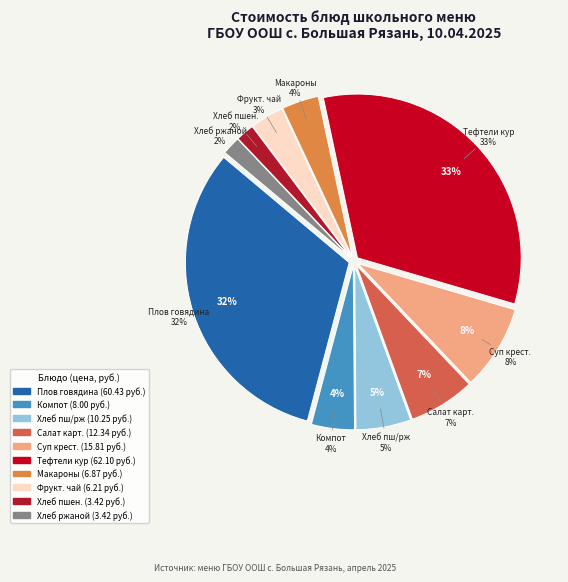

Between Плов из говядины, огурцы соленые and Хлеб пшеничный, ржаной, which is larger?

Плов из говядины, огурцы соленые